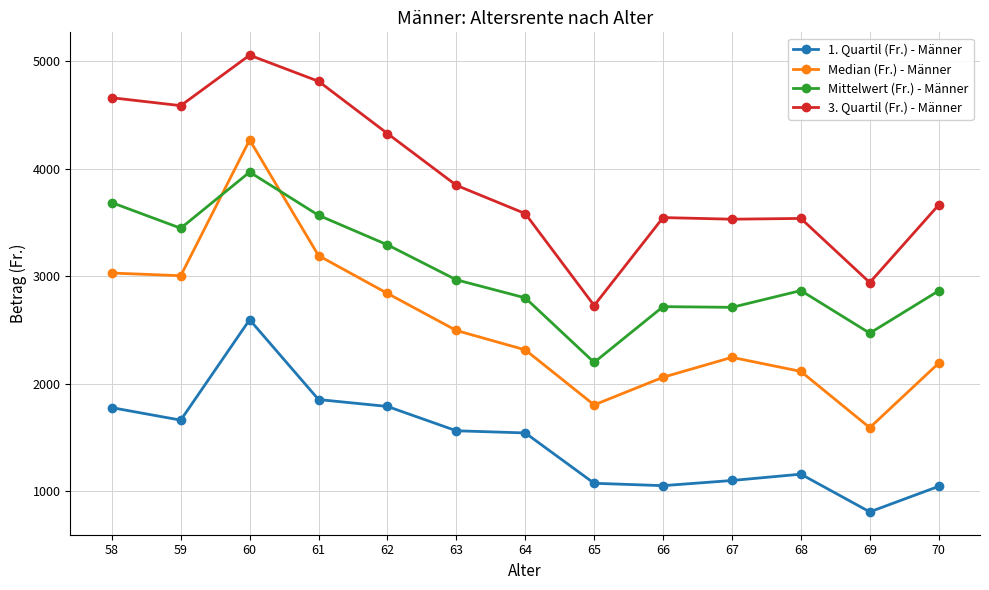

Which series has the largest total across all categories?

3. Quartil (Fr.) - Männer